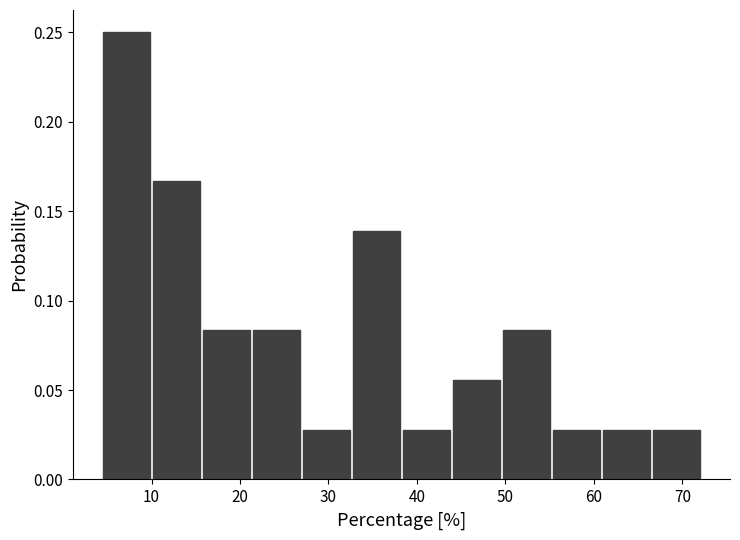

How tall is the bar that spans 21 to 27 on the x-axis? Neither the bar edges nor the heights are printed on the chart, so give them approximately, as read against the axes.

0.085